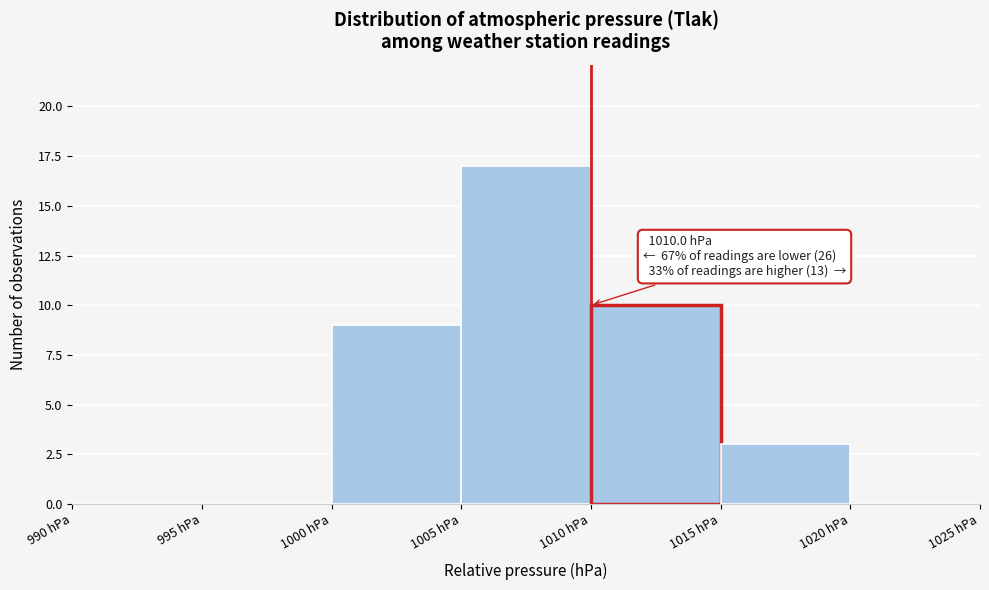

Which range on the x-axis has the tallest bar?

1005 to 1010